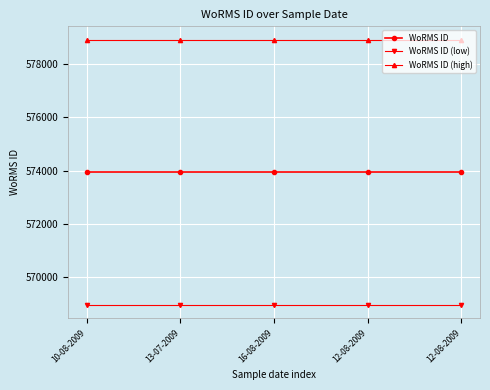

Where is WoRMS ID nearest to the value 573932?

10-08-2009